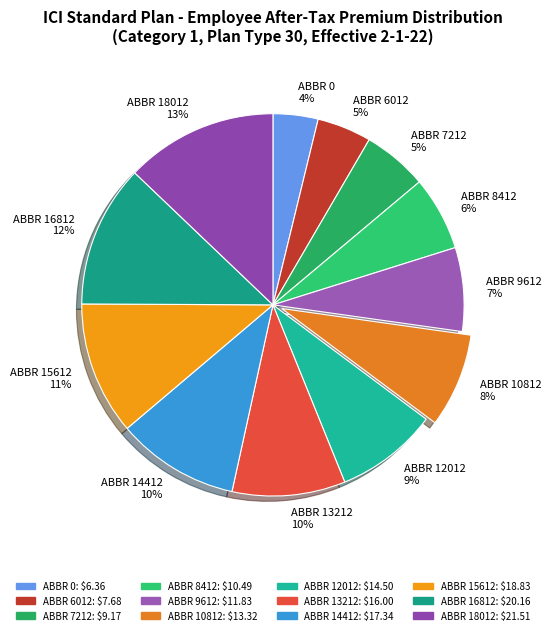

Combined, do ABBR 13212 and ABBR 6012 account for over 50%?

No